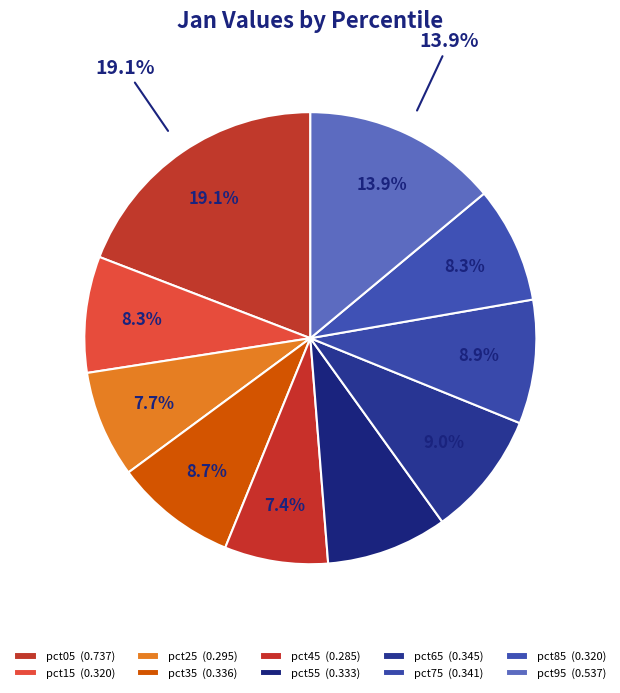

Is it true that pct45 is 7% of the pie?

True